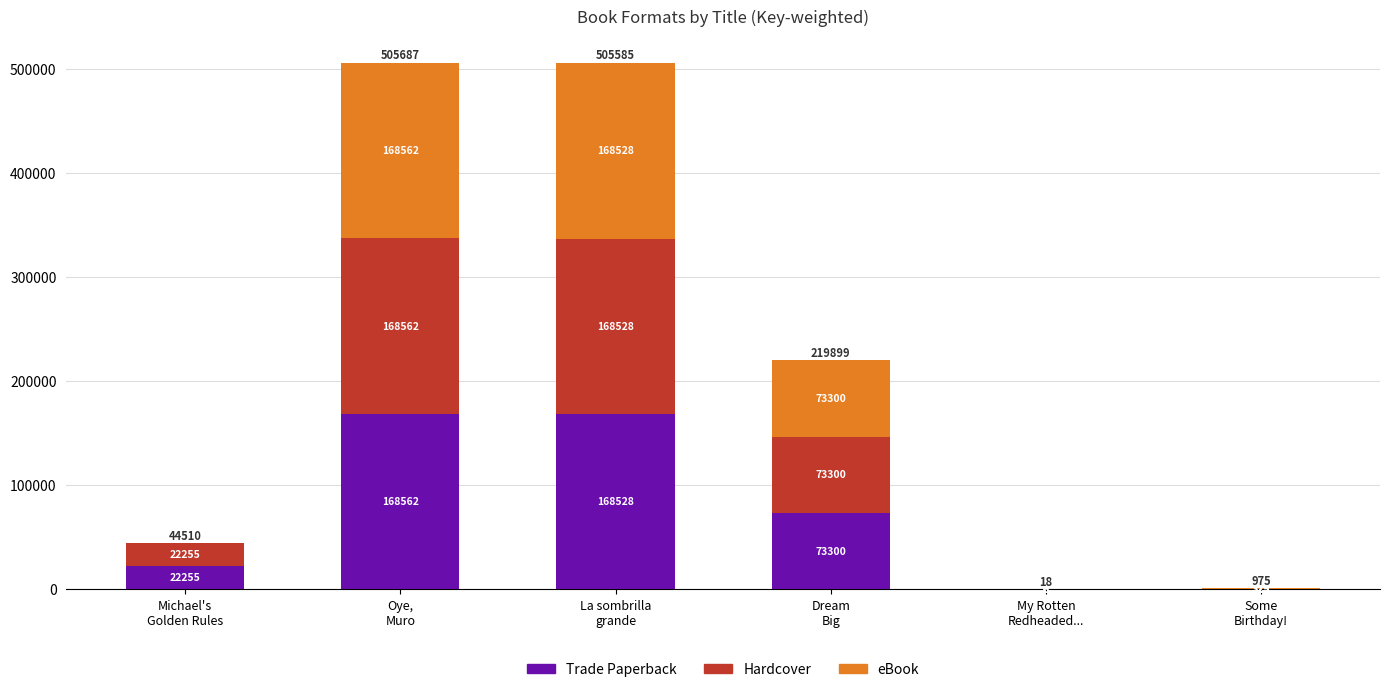

What is the maximum value for Trade Paperback?

168562.3